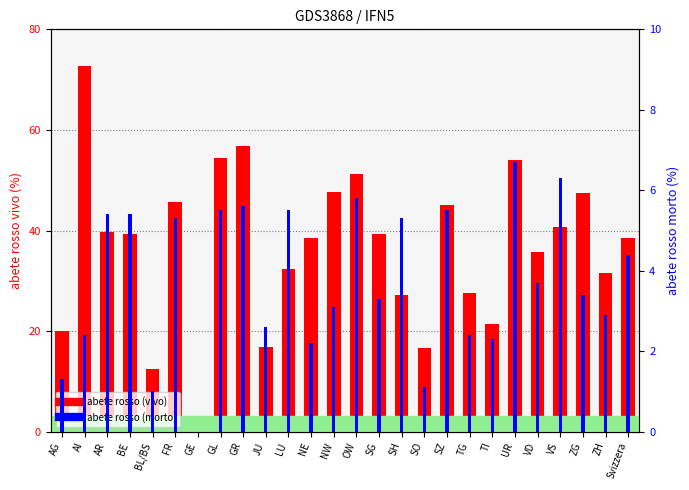

What is the label of the 13th bar from the right?

OW